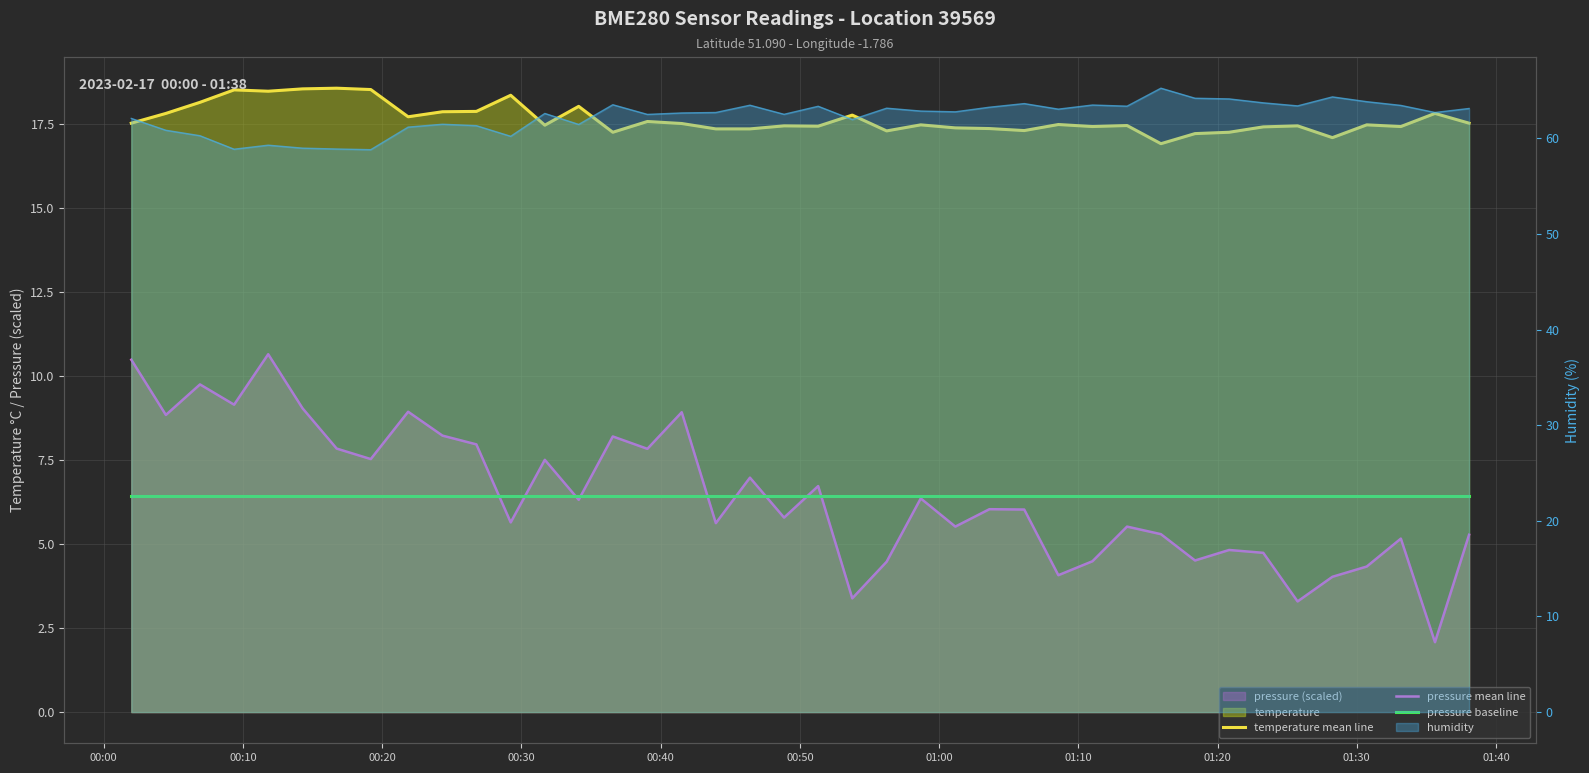

How many distinct data groups are displayed?

3